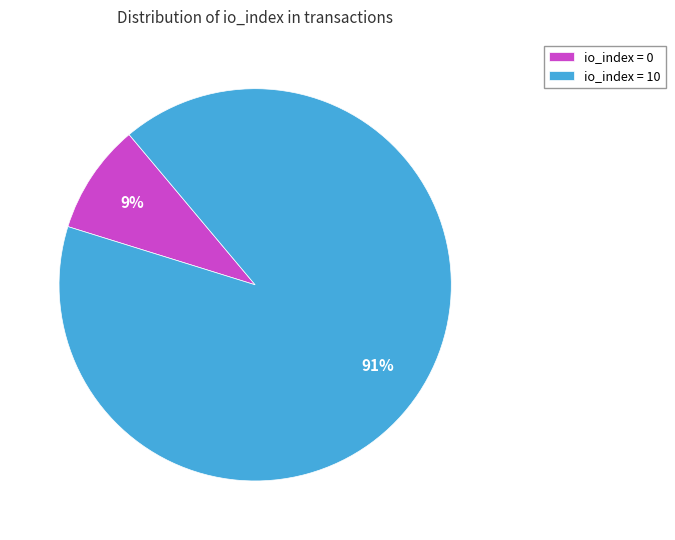

What percentage is the io_index = 0 slice, to the nearest percent?

9%